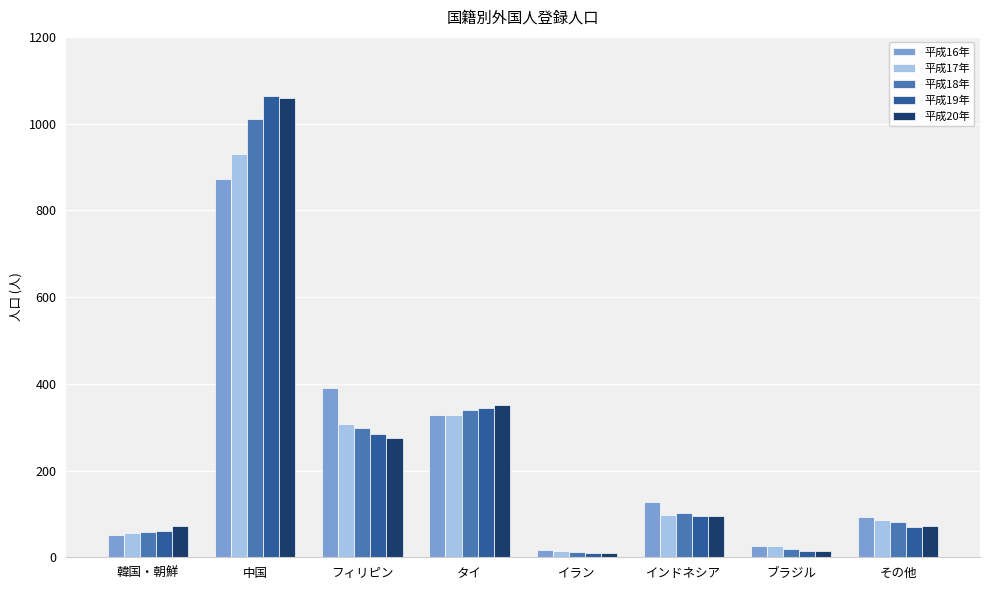

True or false: 平成16年 has a value of 391 at フィリピン.

True